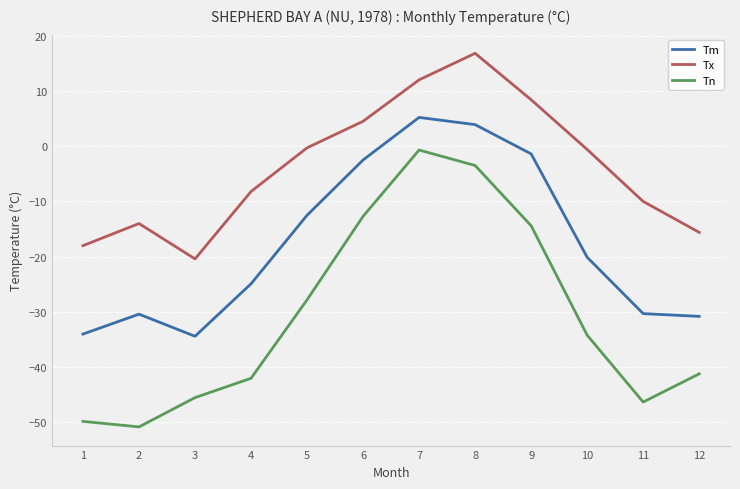

True or false: Tm and Tn cross at least once.

False